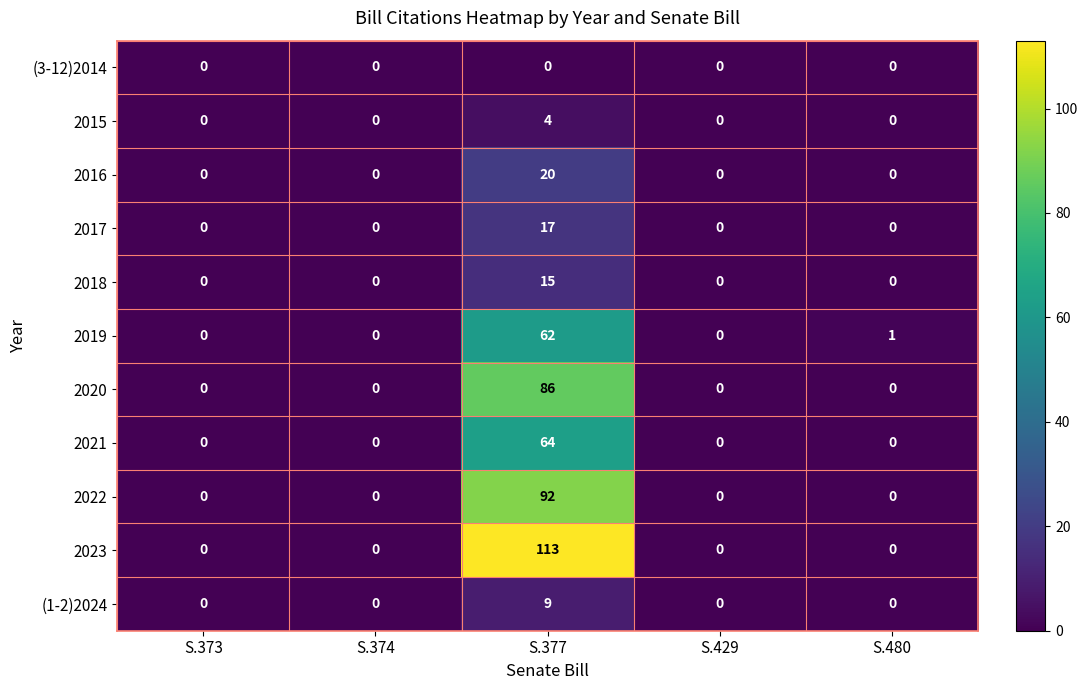

Count the number of data series in this chart.

11